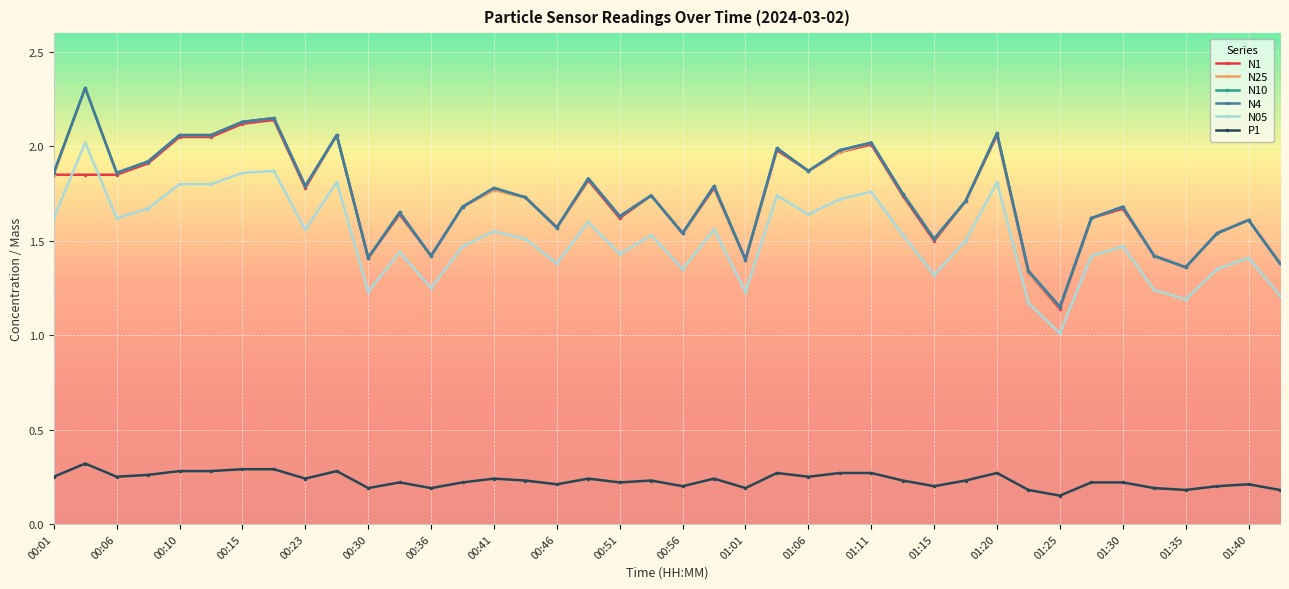

Reading left to right, list all the values displayed in this chart.

N1: 1.9	1.9	1.9	1.9	2.0	2.0	2.1	2.1	1.8	2.1	1.4	1.6	1.4	1.7	1.8	1.7	1.6	1.8	1.6	1.7	1.5	1.8	1.4	2.0	1.9	2.0	2.0	1.7	1.5	1.7	2.1	1.3	1.1	1.6	1.7	1.4	1.4	1.5	1.6	1.4
N25: 1.9	2.3	1.9	1.9	2.1	2.1	2.1	2.1	1.8	2.1	1.4	1.6	1.4	1.7	1.8	1.7	1.6	1.8	1.6	1.7	1.5	1.8	1.4	2.0	1.9	2.0	2.0	1.8	1.5	1.7	2.1	1.3	1.1	1.6	1.7	1.4	1.4	1.5	1.6	1.4
N10: 1.9	2.3	1.9	1.9	2.1	2.1	2.1	2.1	1.8	2.1	1.4	1.6	1.4	1.7	1.8	1.7	1.6	1.8	1.6	1.7	1.5	1.8	1.4	2.0	1.9	2.0	2.0	1.8	1.5	1.7	2.1	1.3	1.1	1.6	1.7	1.4	1.4	1.5	1.6	1.4
N4: 1.9	2.3	1.9	1.9	2.1	2.1	2.1	2.1	1.8	2.1	1.4	1.6	1.4	1.7	1.8	1.7	1.6	1.8	1.6	1.7	1.5	1.8	1.4	2.0	1.9	2.0	2.0	1.8	1.5	1.7	2.1	1.3	1.1	1.6	1.7	1.4	1.4	1.5	1.6	1.4
N05: 1.6	2.0	1.6	1.7	1.8	1.8	1.9	1.9	1.6	1.8	1.2	1.4	1.2	1.5	1.6	1.5	1.4	1.6	1.4	1.5	1.4	1.6	1.2	1.7	1.6	1.7	1.8	1.5	1.3	1.5	1.8	1.2	1.0	1.4	1.5	1.2	1.2	1.4	1.4	1.2
P1: 0.2	0.3	0.2	0.3	0.3	0.3	0.3	0.3	0.2	0.3	0.2	0.2	0.2	0.2	0.2	0.2	0.2	0.2	0.2	0.2	0.2	0.2	0.2	0.3	0.2	0.3	0.3	0.2	0.2	0.2	0.3	0.2	0.1	0.2	0.2	0.2	0.2	0.2	0.2	0.2